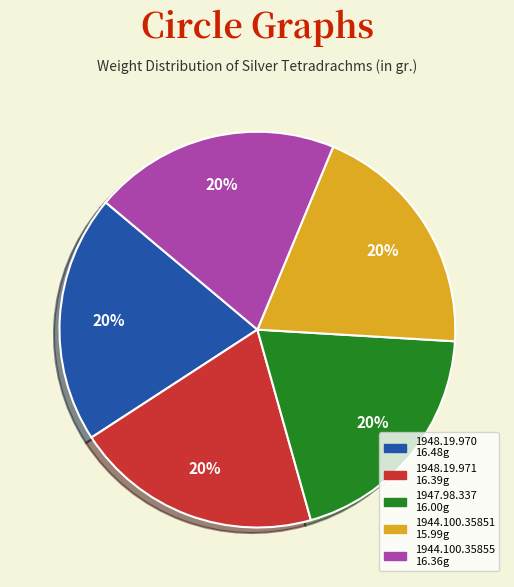

The 1944.100.35851 slice represents 31% of the pie. True or false?

False